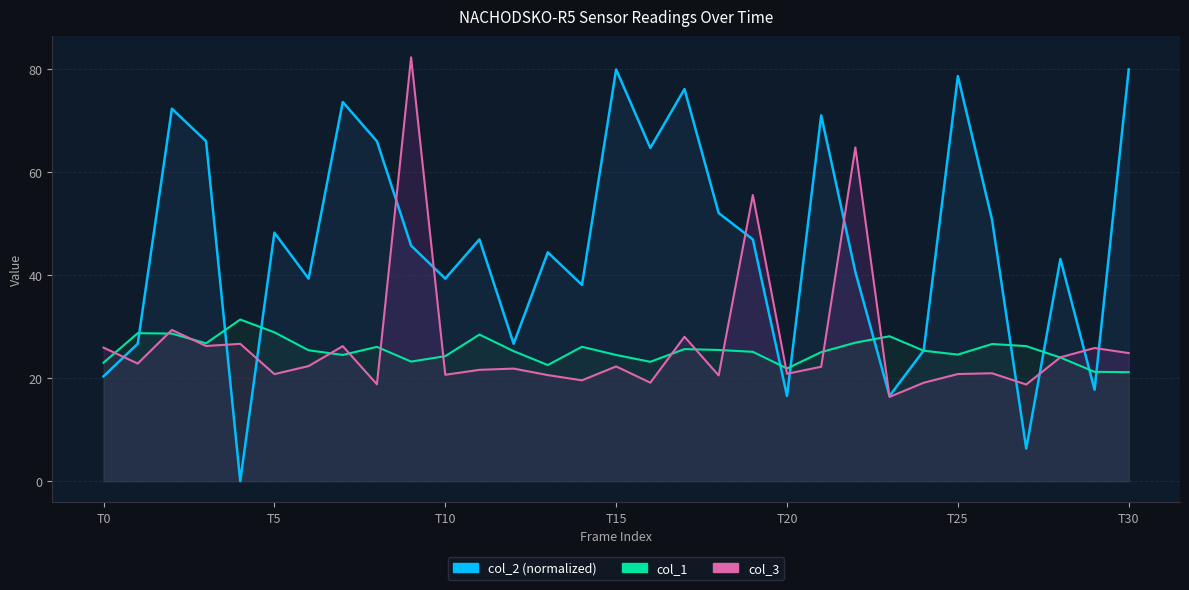

What is the highest value of the col_3 (line) series?

82.4